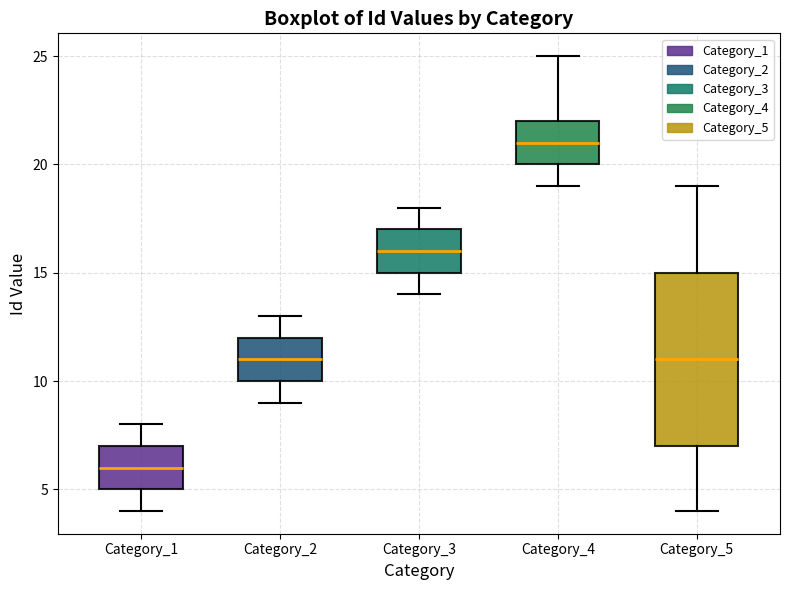

Reading left to right, transcribe this box plot: for each box, give where its median line is, the range the box spans, and where its two whiskers end, as read against the y-axis. The values are not printed on the chart, so give them approximately, as read against the axis.

Category_1: median 6, box 5 to 7, whiskers 4 to 8
Category_2: median 11, box 10 to 12, whiskers 9 to 13
Category_3: median 16, box 15 to 17, whiskers 14 to 18
Category_4: median 21, box 20 to 22, whiskers 19 to 25
Category_5: median 11, box 7 to 15, whiskers 4 to 19